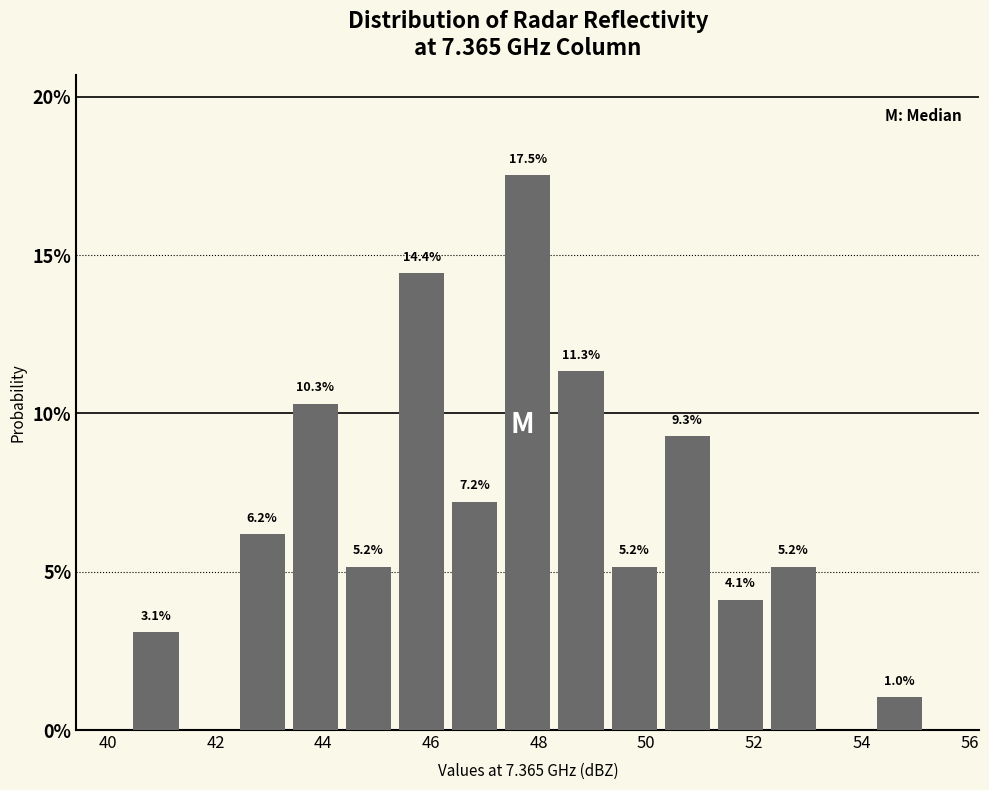

Over which range of the x-axis is the bar tallest?

47.4 to 48.2